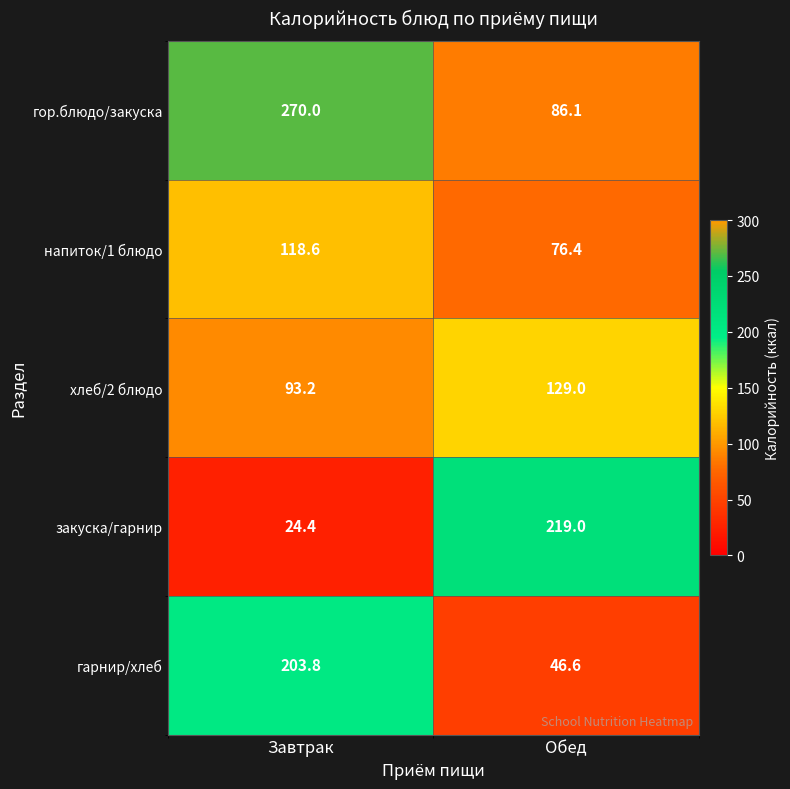

Is it true that гор.блюдо/закуска equals 270.0 at Завтрак?

True